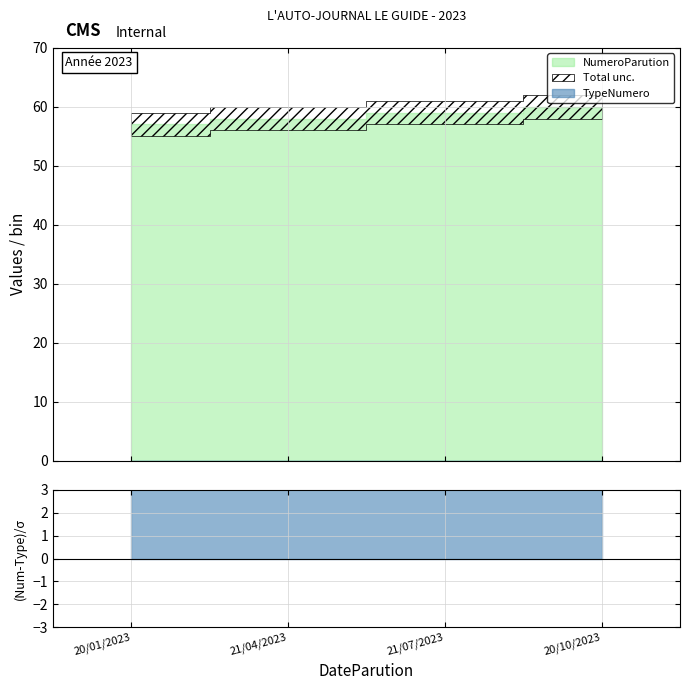

How many data points does each series have?

4